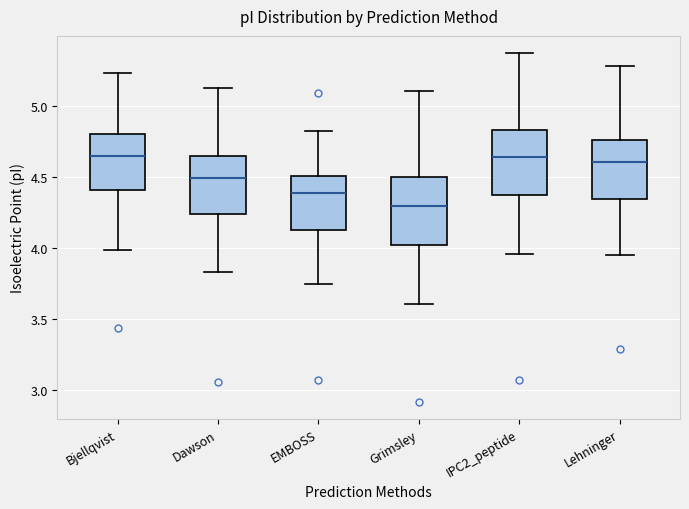

Reading left to right, read every box against the y-axis: the position of its median line, the range the box covers, and the ends of its whiskers. The values are not printed on the chart, so give them approximately, as read against the axis.

Bjellqvist: median 4.65, box 4.40 to 4.80, whiskers 4.00 to 5.25
Dawson: median 4.50, box 4.25 to 4.65, whiskers 3.85 to 5.15
EMBOSS: median 4.40, box 4.15 to 4.50, whiskers 3.75 to 4.85
Grimsley: median 4.30, box 4.00 to 4.50, whiskers 3.60 to 5.10
IPC2_peptide: median 4.65, box 4.40 to 4.85, whiskers 3.95 to 5.35
Lehninger: median 4.60, box 4.35 to 4.75, whiskers 3.95 to 5.30